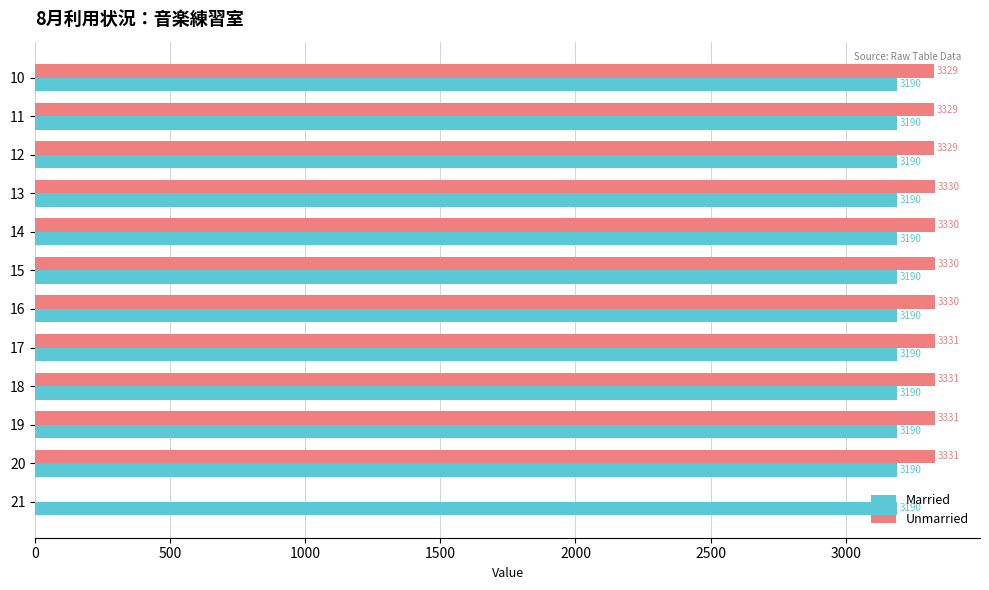

The Unmarried series shows -1302.8 at 11. True or false?

False